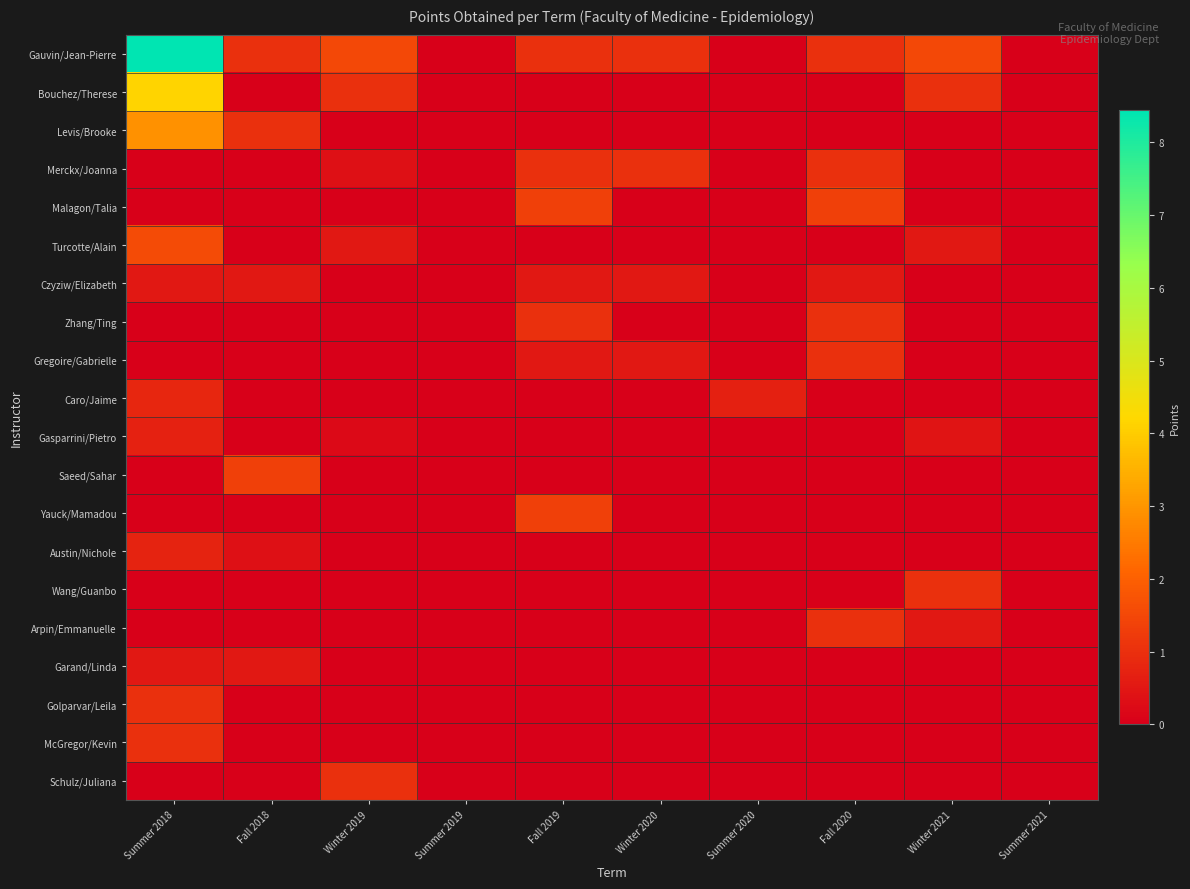

Which series has the widest spread of values?

Gauvin/Jean-Pierre